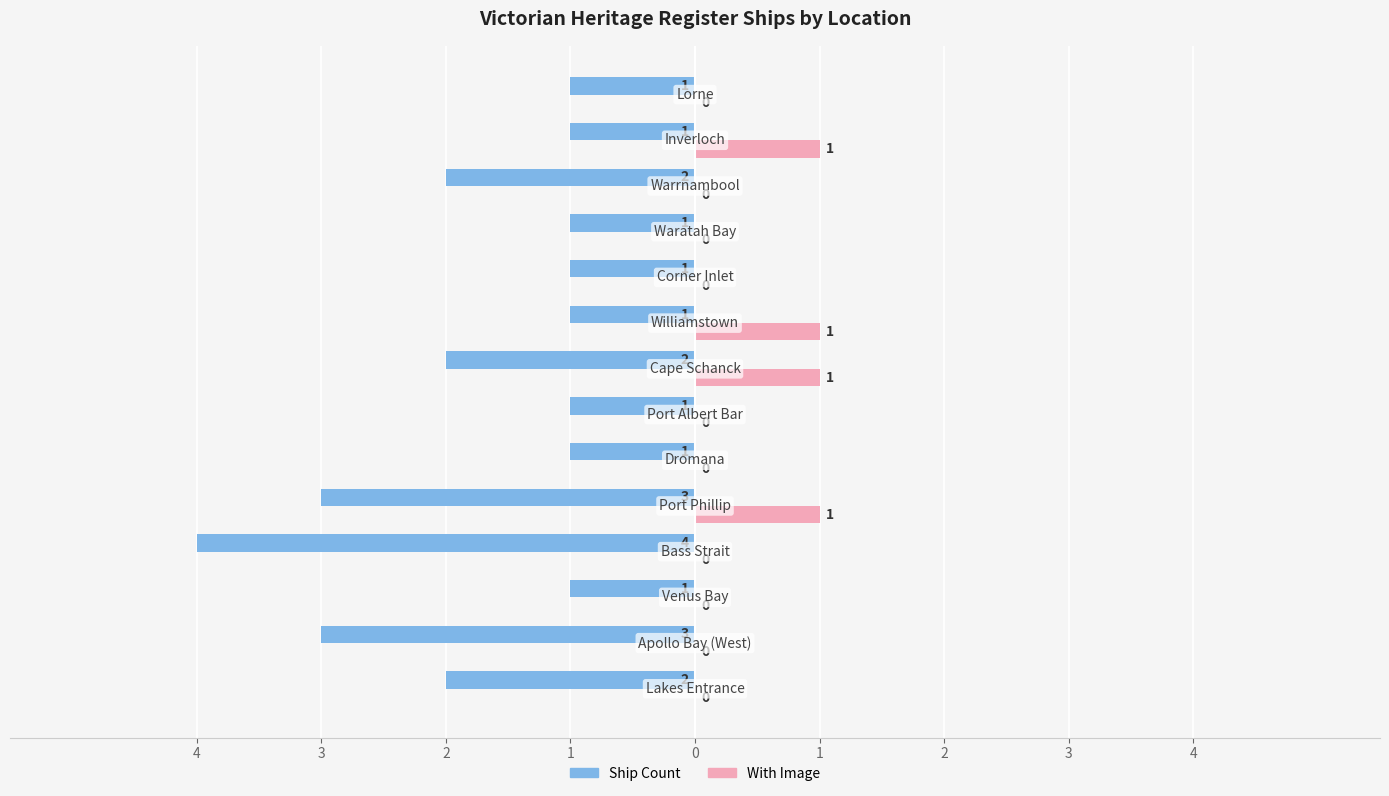

What is the maximum value for With Image?

1